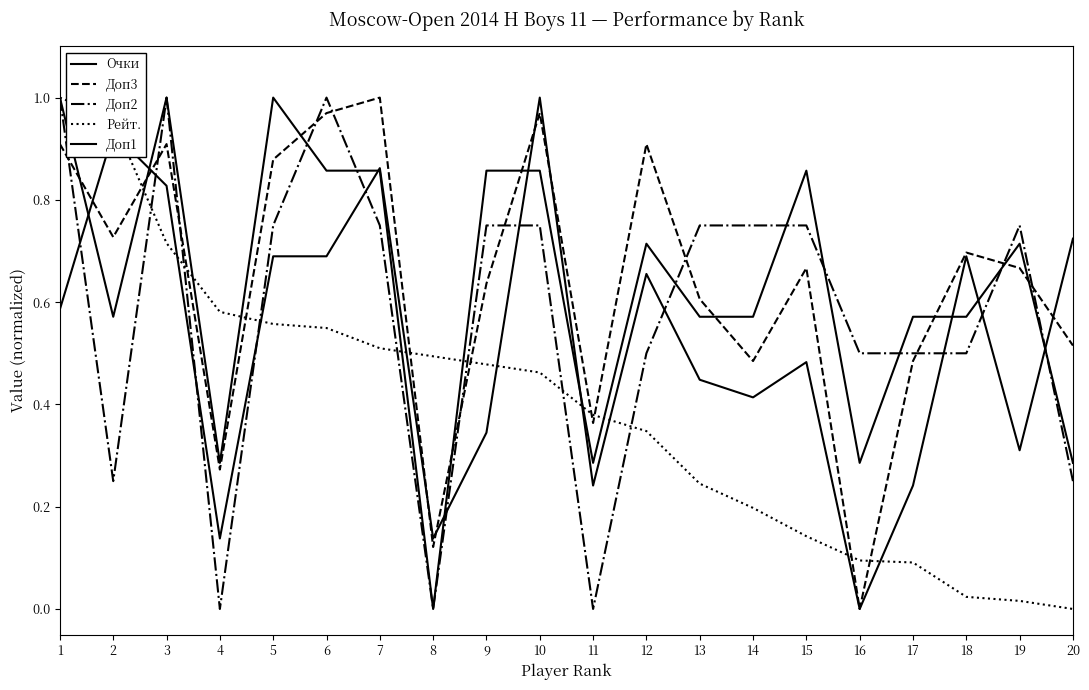

Reading right to left, transcribe all the data shown in this chart.

Очки: 0.3	0.7	0.6	0.6	0.3	0.9	0.6	0.6	0.7	0.3	0.9	0.9	0.0	0.9	0.9	1.0	0.3	1.0	0.6	1.0
Доп3: 0.5	0.7	0.7	0.5	0.0	0.7	0.5	0.6	0.9	0.4	1.0	0.6	0.1	1.0	1.0	0.9	0.3	0.9	0.7	0.9
Доп2: 0.2	0.8	0.5	0.5	0.5	0.8	0.8	0.8	0.5	0.0	0.8	0.8	0.0	0.8	1.0	0.8	0.0	1.0	0.2	1.0
Рейт.: 0.0	0.0	0.0	0.1	0.1	0.1	0.2	0.2	0.3	0.4	0.5	0.5	0.5	0.5	0.5	0.6	0.6	0.7	1.0	1.0
Доп1: 0.7	0.3	0.7	0.2	0.0	0.5	0.4	0.4	0.7	0.2	1.0	0.3	0.1	0.9	0.7	0.7	0.1	0.8	0.9	0.6